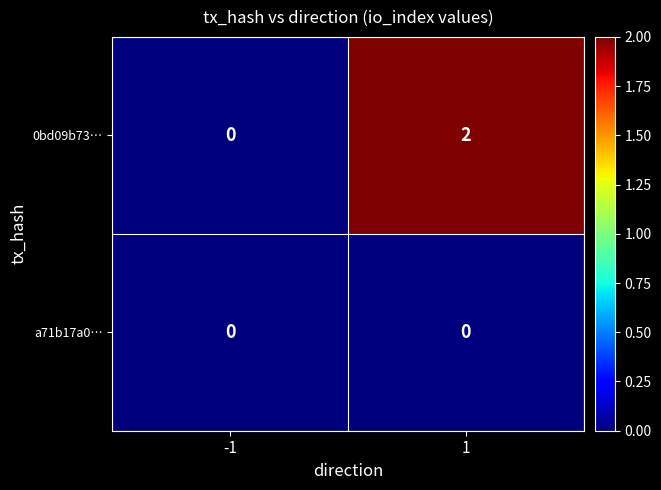

Which series has the largest total across all categories?

0bd09b73…